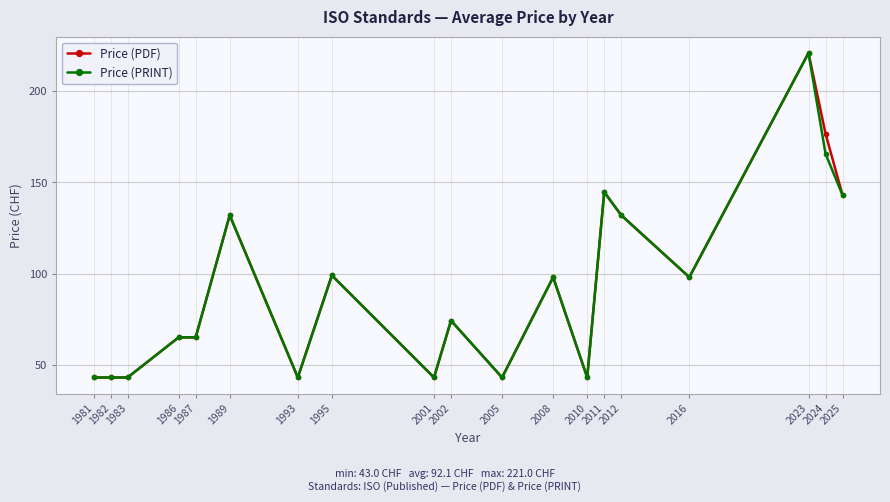

Does the chart have visible grid lines?

Yes